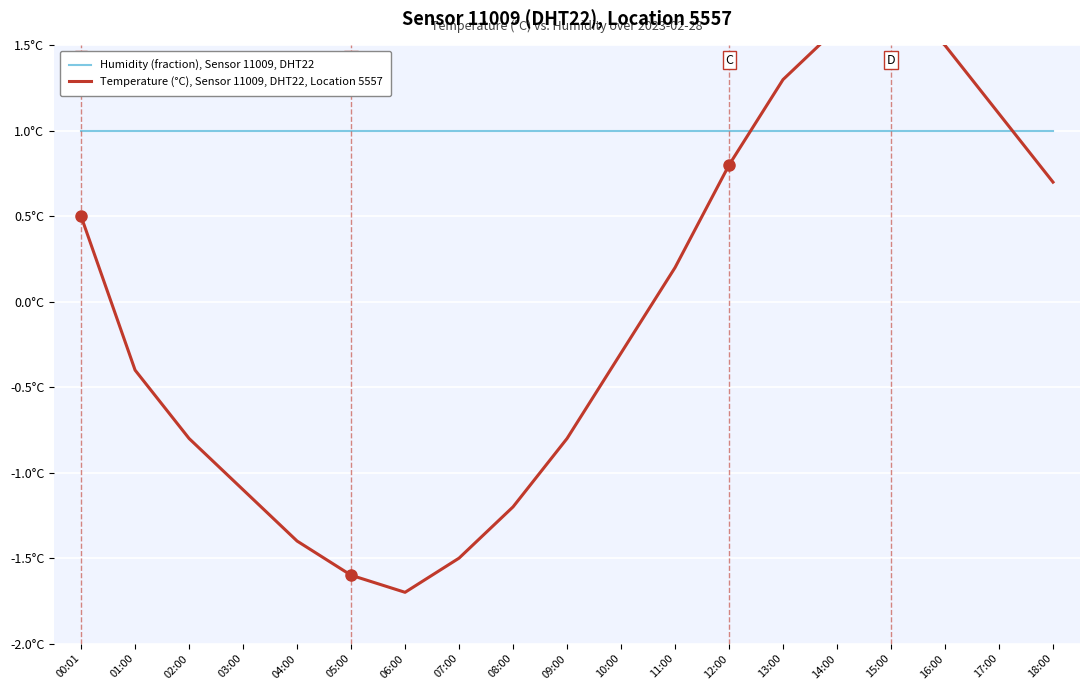

At which label does Temperature (°C), Sensor 11009, DHT22, Location 5557 reach its peak?

15:00